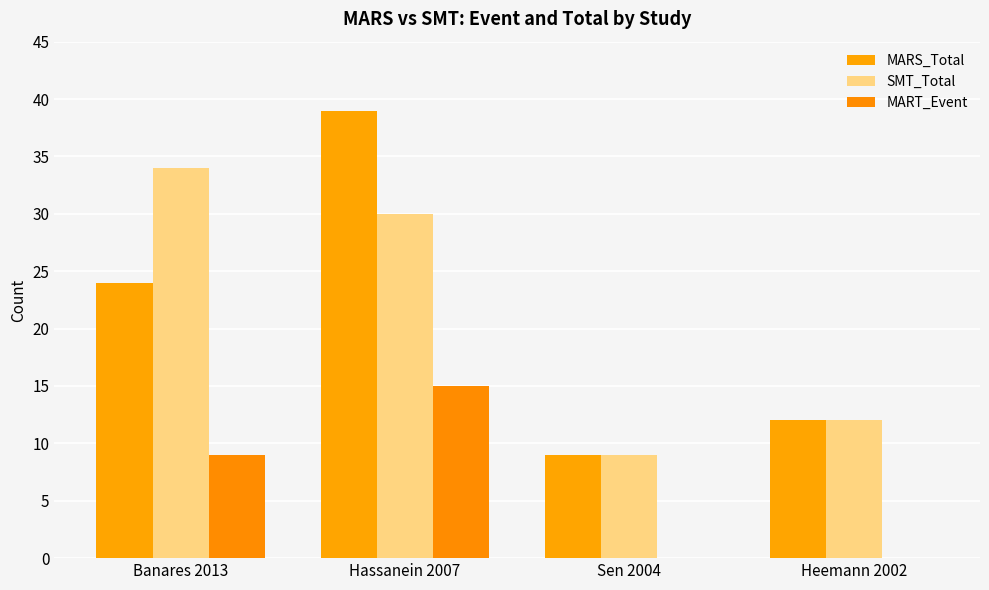

The value of MARS_Total at Banares 2013 is 24. True or false?

True